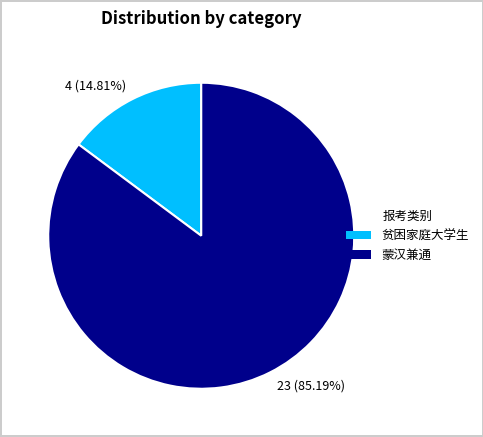

Rank the categories by value from highest to lowest.

23 (85.19%), 4 (14.81%)